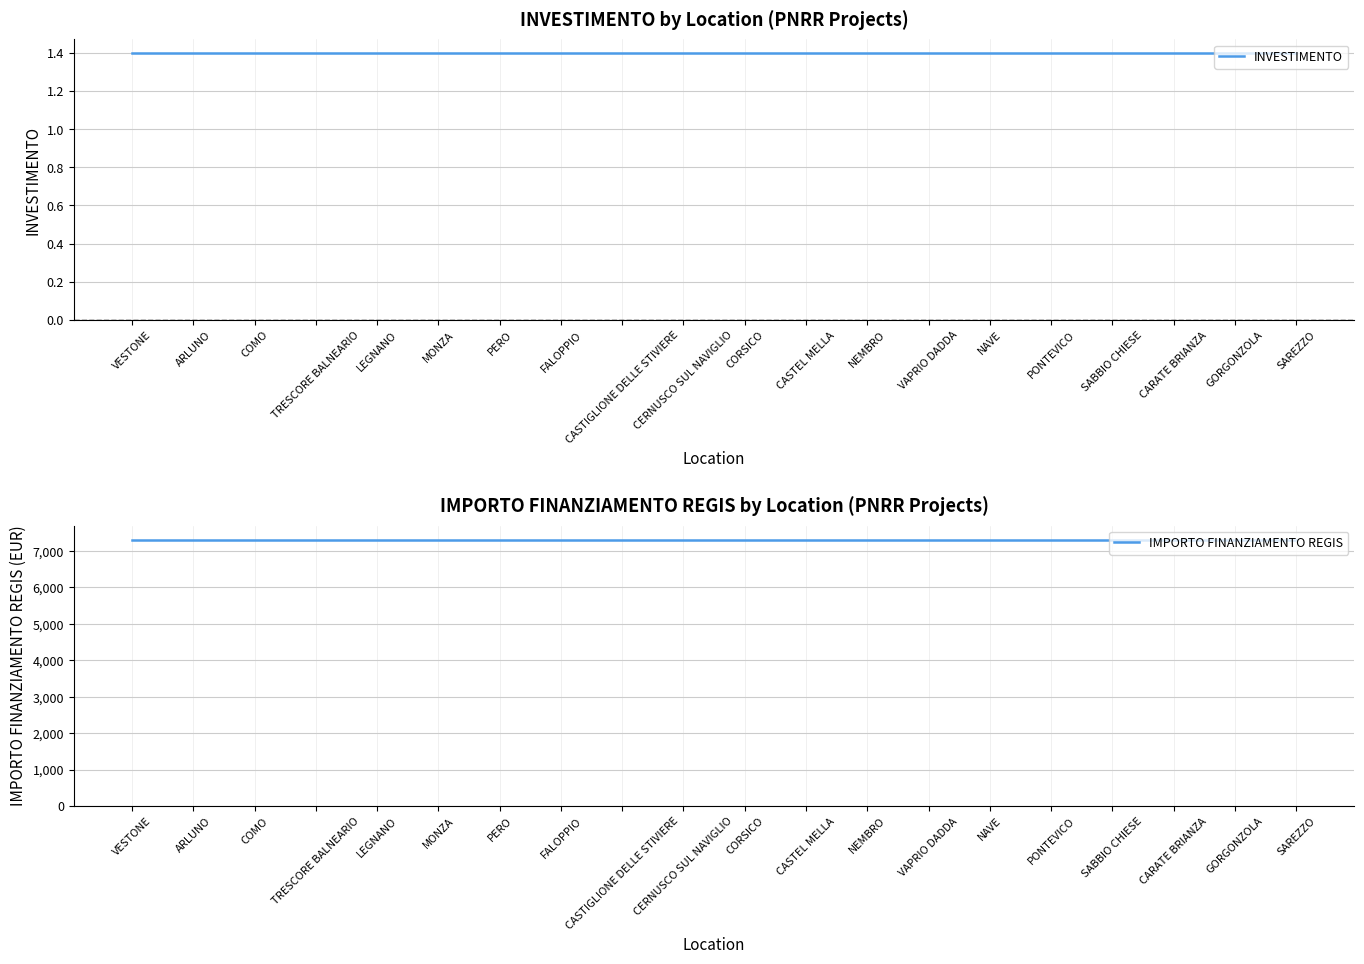

Reading left to right, what are all the values shown in this chart?

INVESTIMENTO: 1.4	1.4	1.4	1.4	1.4	1.4	1.4	1.4	1.4	1.4	1.4	1.4	1.4	1.4	1.4	1.4	1.4	1.4	1.4	1.4
IMPORTO FINANZIAMENTO REGIS: 7301.0	7301.0	7301.0	7301.0	7301.0	7301.0	7301.0	7301.0	7301.0	7301.0	7301.0	7301.0	7301.0	7301.0	7301.0	7301.0	7301.0	7301.0	7301.0	7301.0